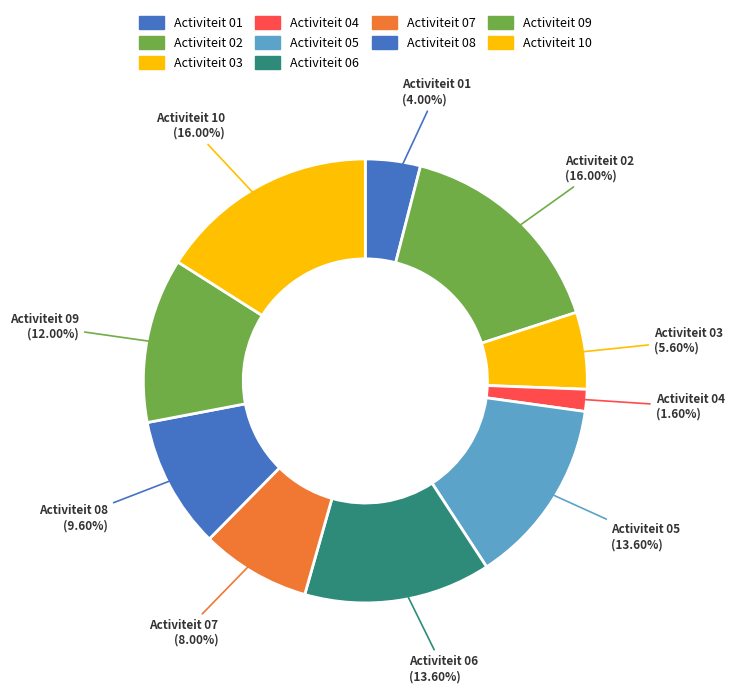

Is there any slice that represents more than half of the pie?

No